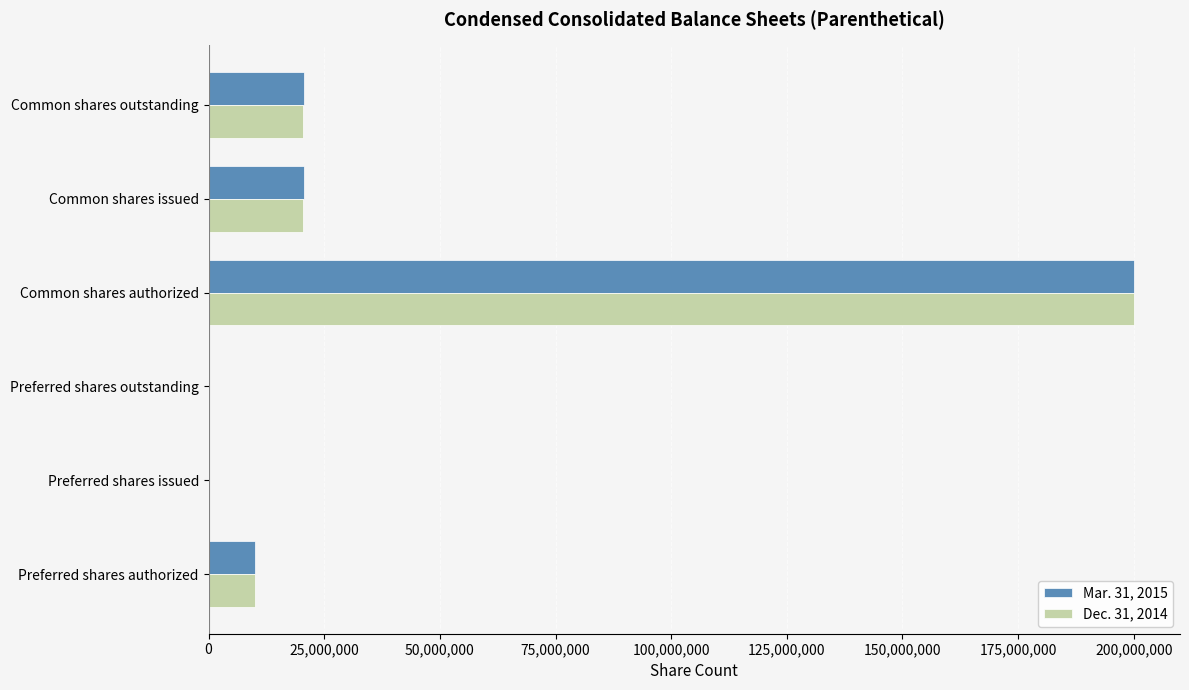

Which series changed the most between Common shares authorized and Common shares outstanding?

Dec. 31, 2014